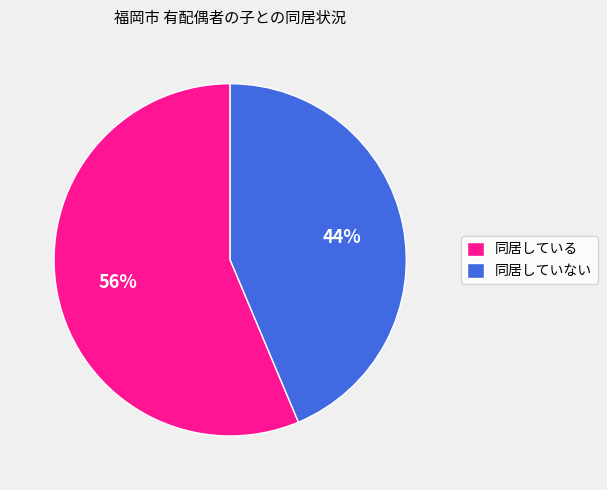

True or false: 同居していない accounts for 33% of the total.

False